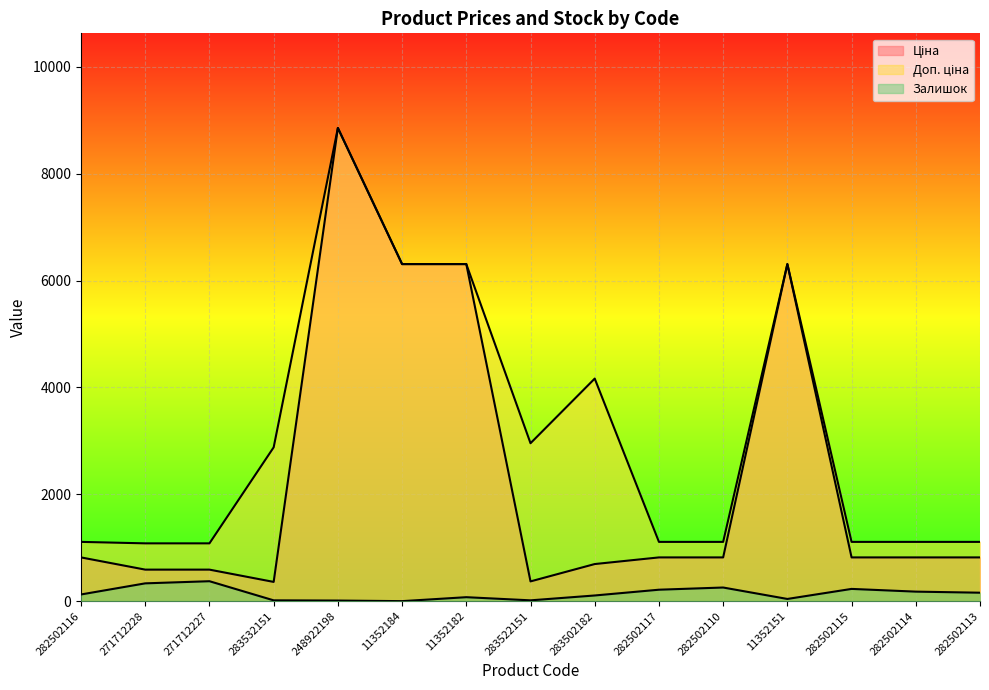

Is the value of Доп. ціна at 11352151 greater than the value of Ціна at 283502182?

Yes